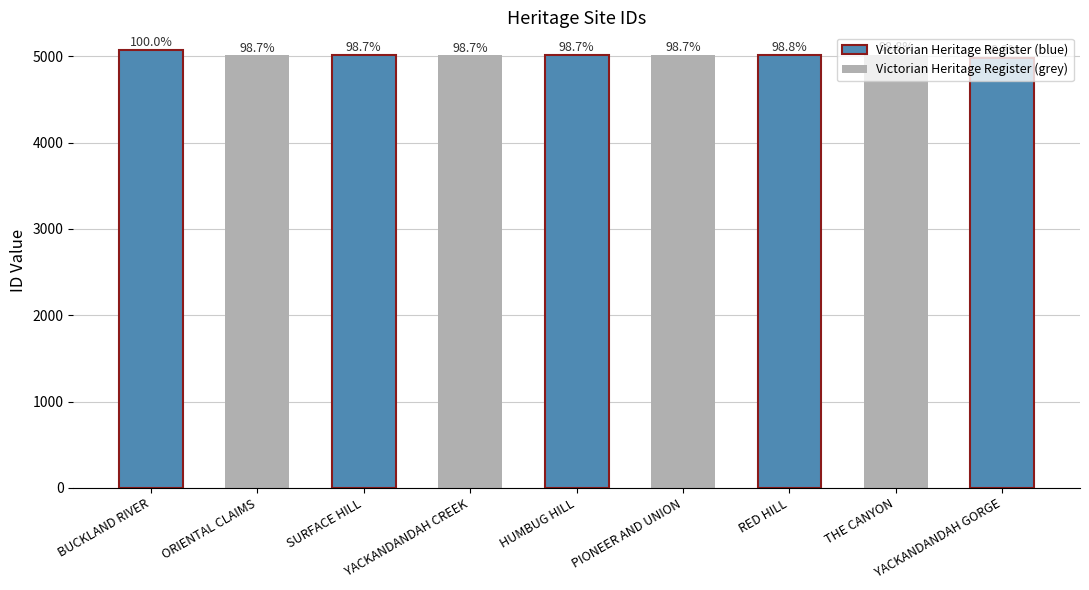

Are the bars horizontal?

No